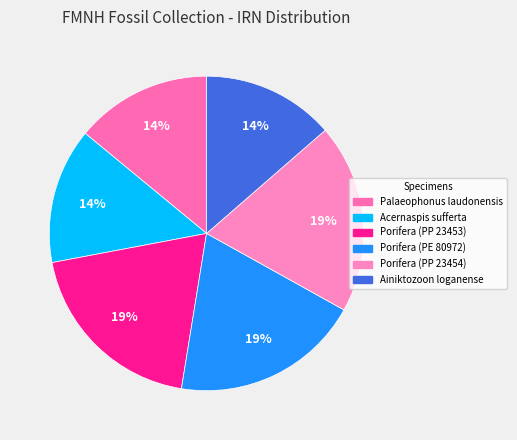

To the nearest percent, what portion does Acernaspis sufferta represent?

14%